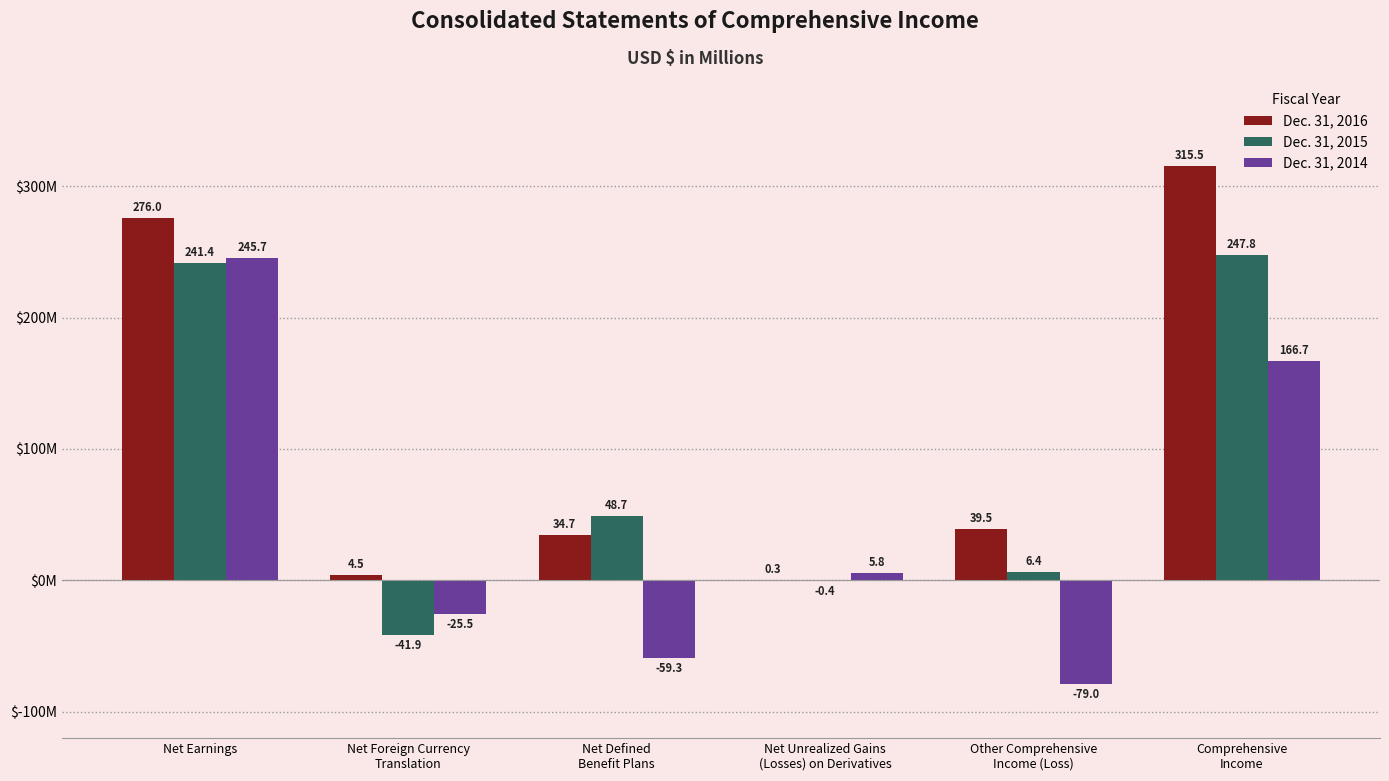

Are the bars horizontal?

No